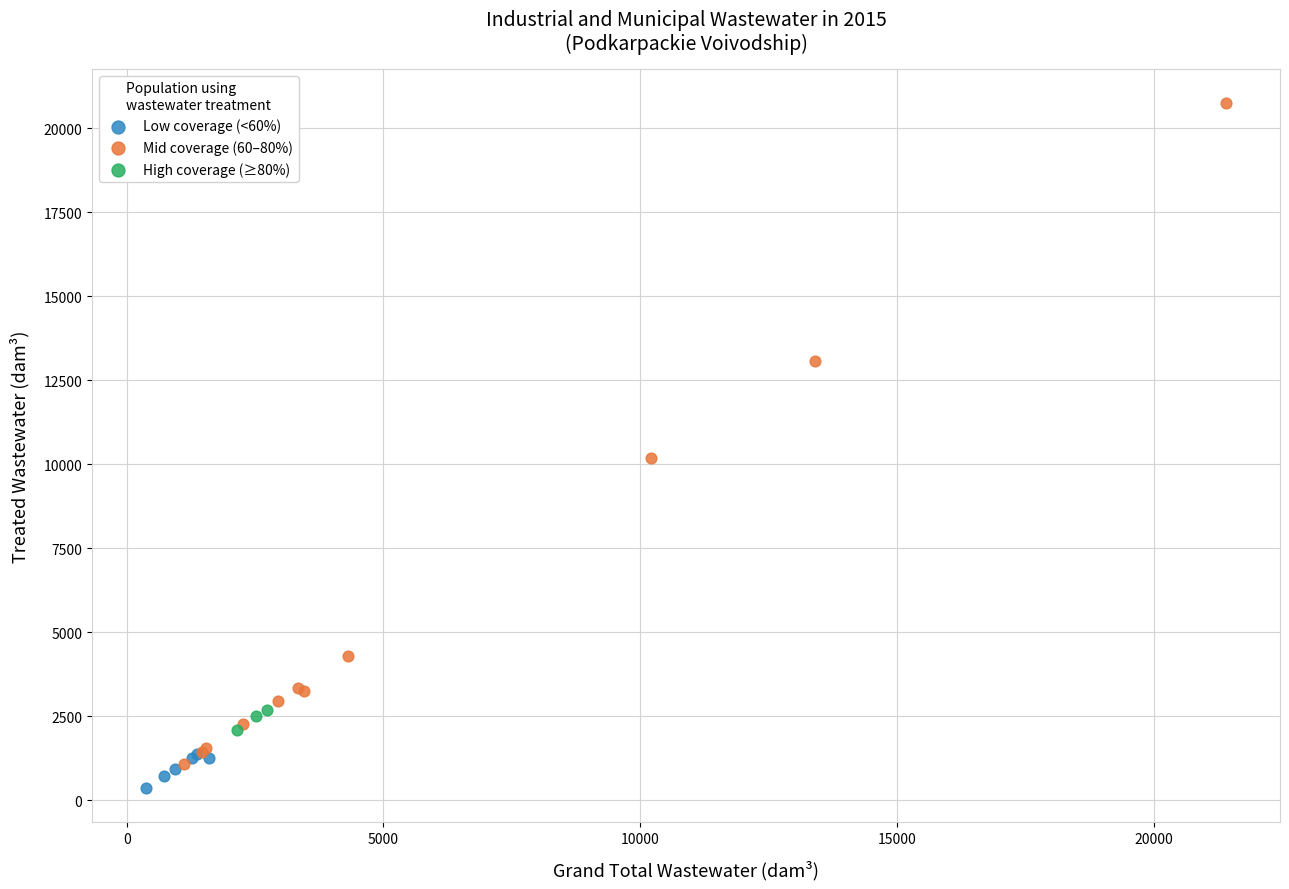

Which series has the widest spread of Y values?

Mid coverage (60–80%)